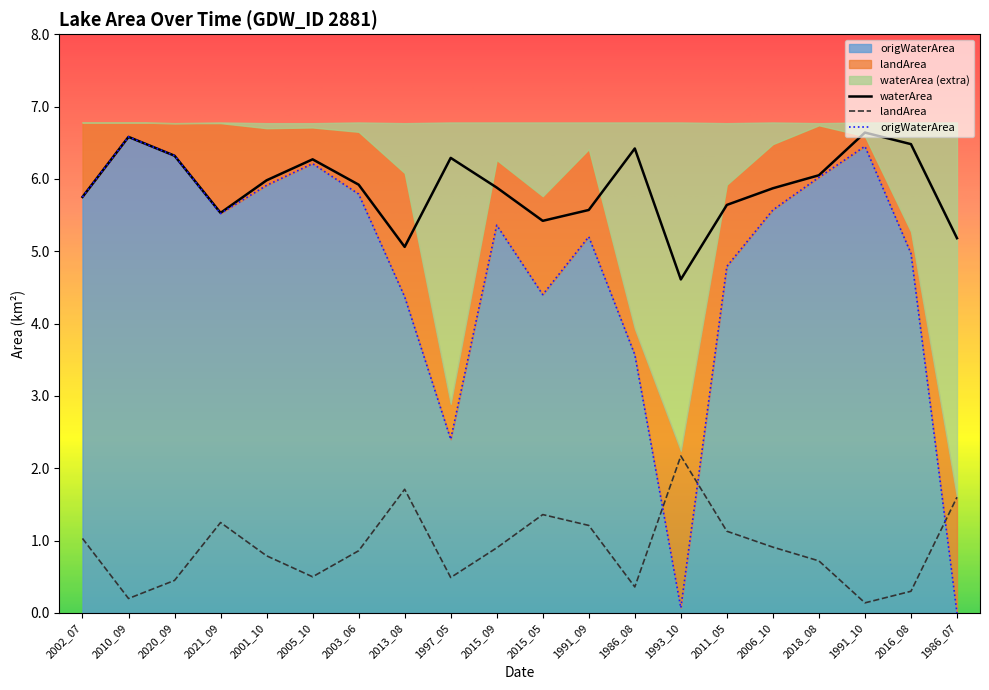

What is the average value of the waterArea series?

5.9